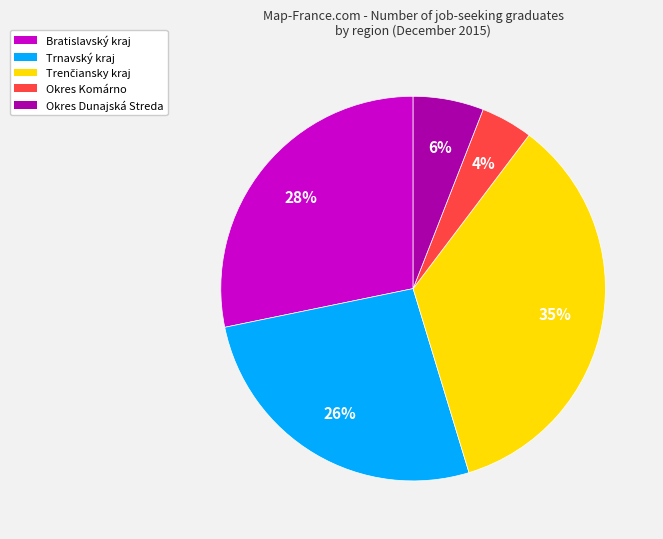

Is there any slice that represents more than half of the pie?

No